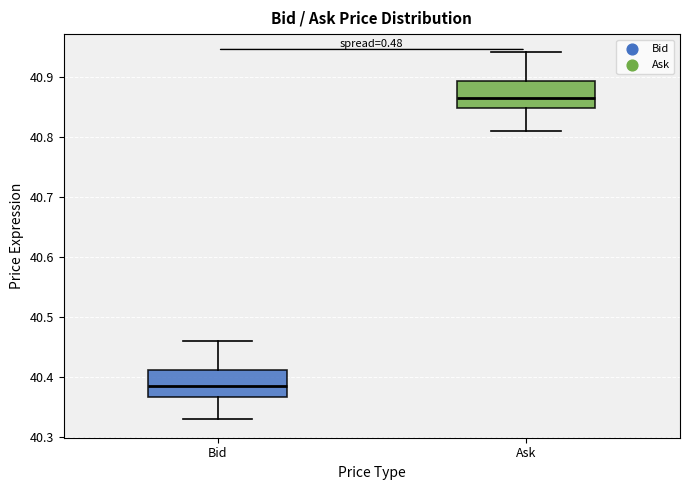

Reading left to right, transcribe this box plot: for each box, give where its median line is, the range the box spans, and where its two whiskers end, as read against the y-axis. The values are not printed on the chart, so give them approximately, as read against the axis.

Bid: median 40.39, box 40.37 to 40.41, whiskers 40.33 to 40.46
Ask: median 40.87, box 40.85 to 40.89, whiskers 40.81 to 40.94